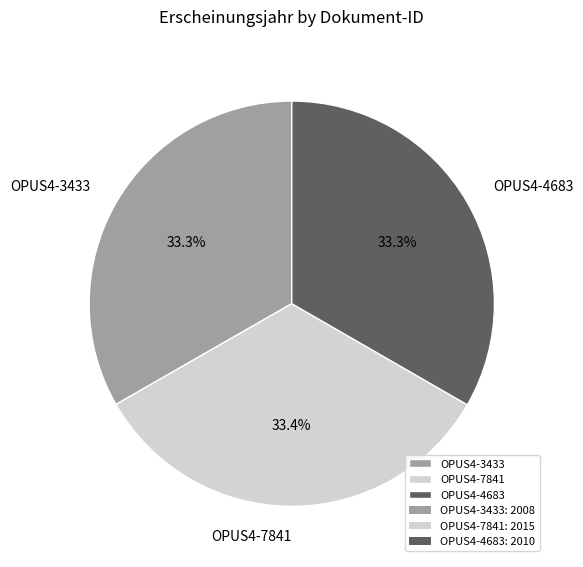

Count the number of slices in the pie.

3